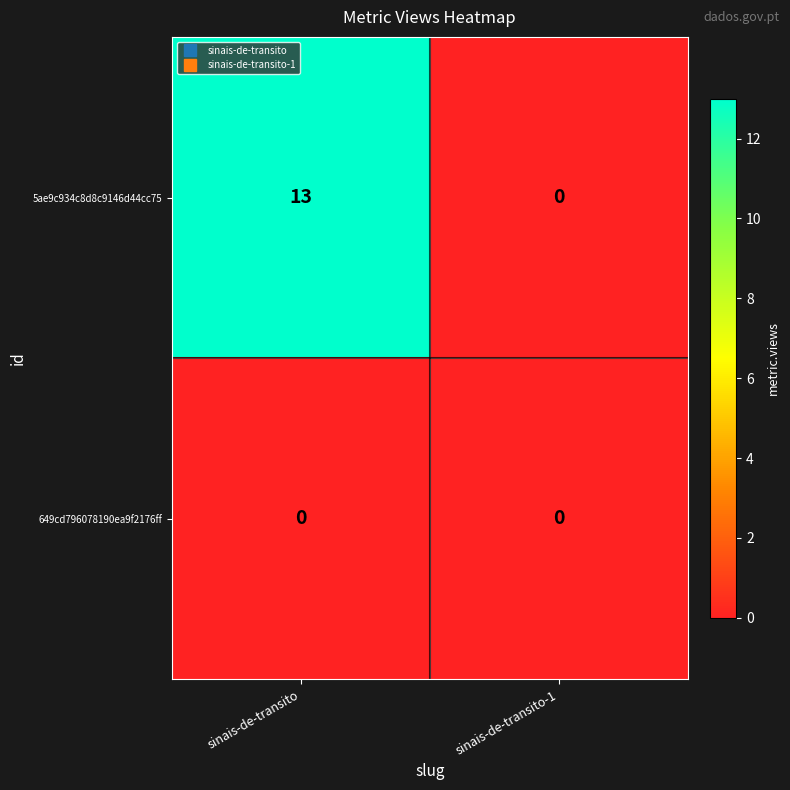

Which series has the largest total across all categories?

5ae9c934c8d8c9146d44cc75